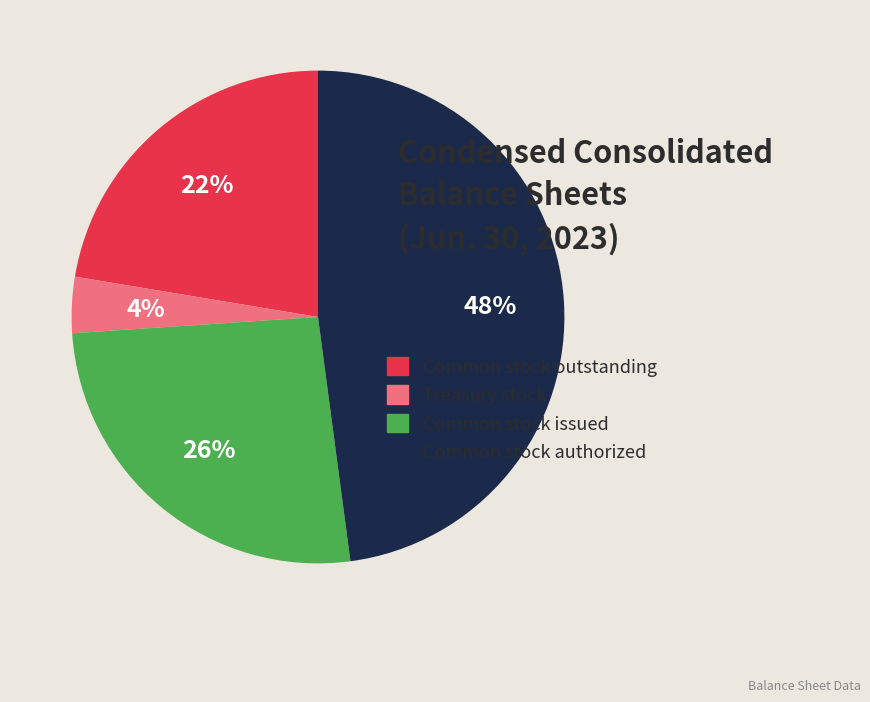

To the nearest percent, what is the difference between the largest and smallest slice percentages?

44%